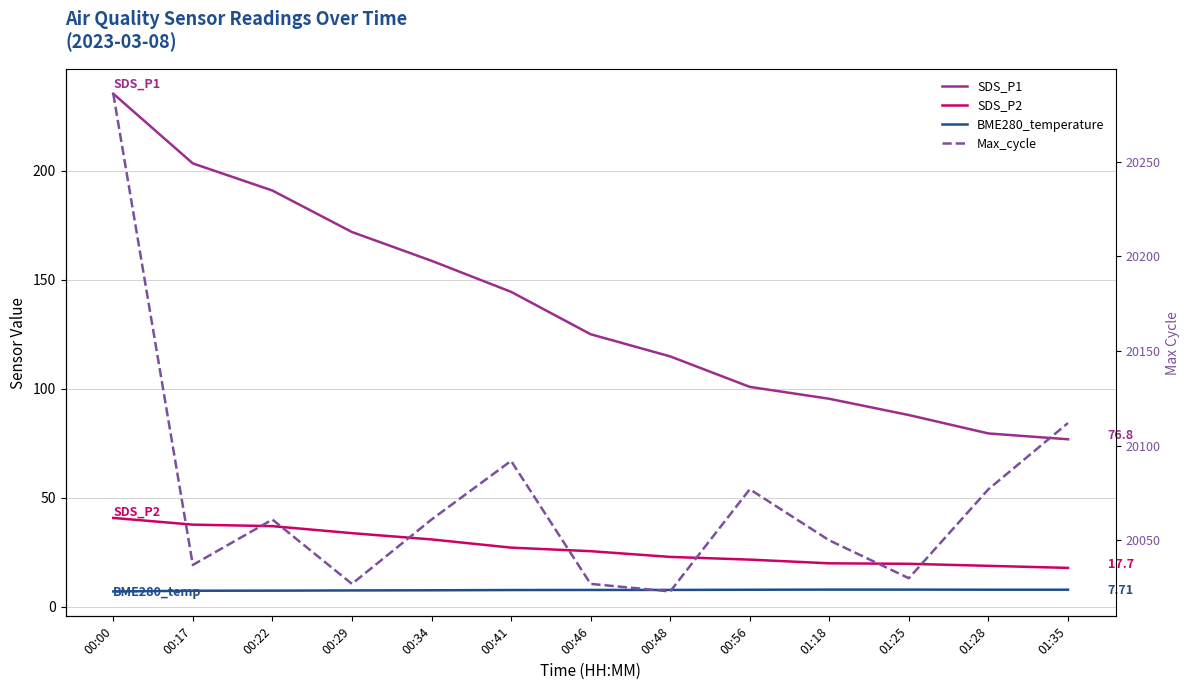

What is the label of the 9th point from the left?

00:56